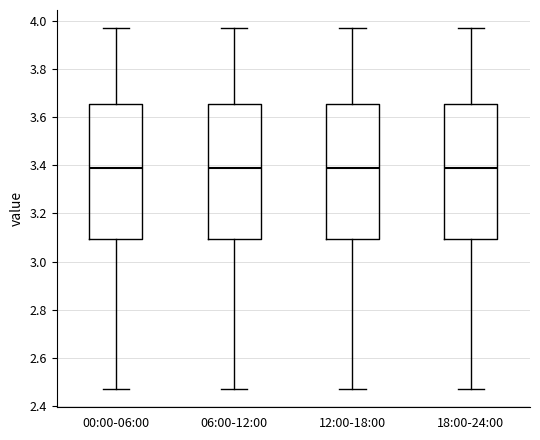

Reading left to right, read every box against the y-axis: the position of its median line, the range the box covers, and the ends of its whiskers. The values are not printed on the chart, so give them approximately, as read against the axis.

00:00-06:00: median 3.40, box 3.10 to 3.66, whiskers 2.48 to 3.98
06:00-12:00: median 3.40, box 3.10 to 3.66, whiskers 2.48 to 3.98
12:00-18:00: median 3.40, box 3.10 to 3.66, whiskers 2.48 to 3.98
18:00-24:00: median 3.40, box 3.10 to 3.66, whiskers 2.48 to 3.98